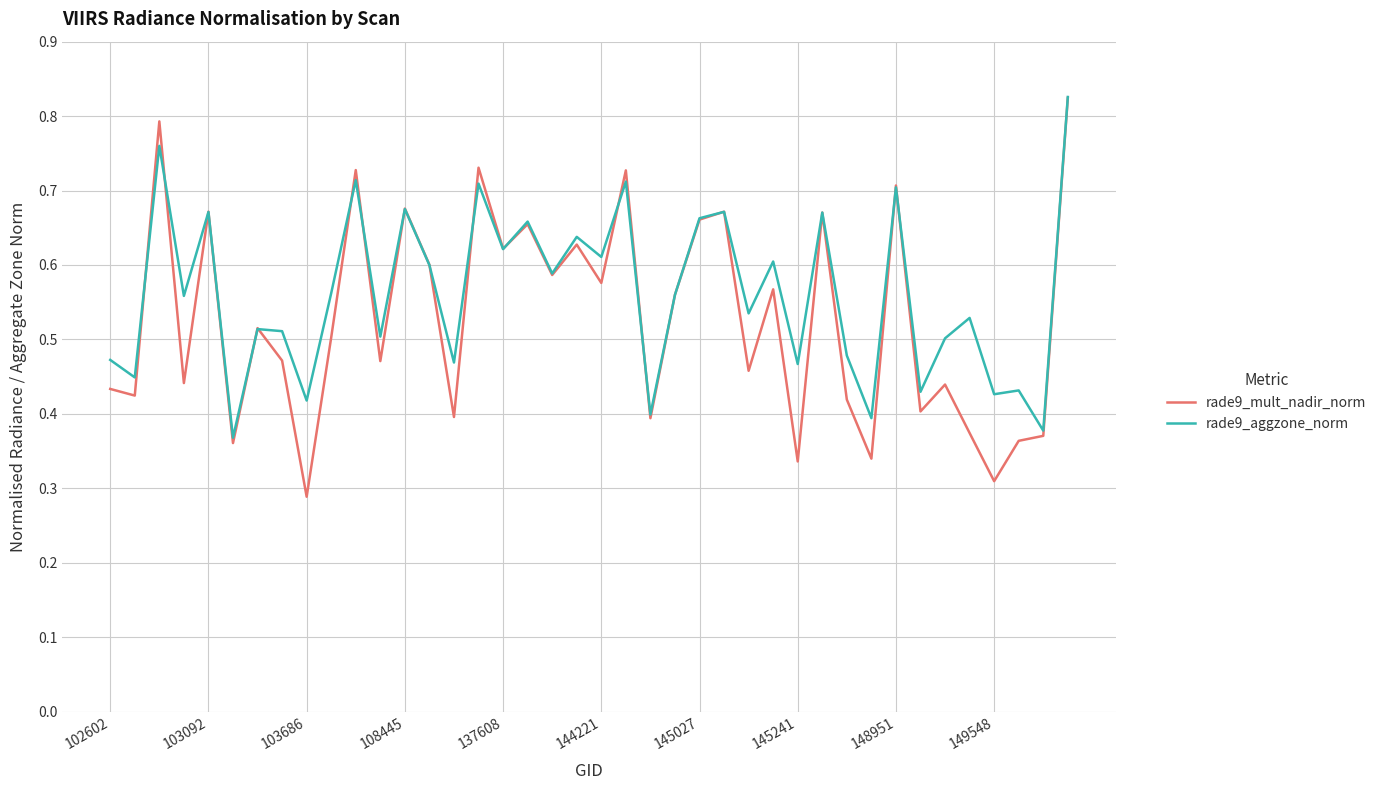

What is the sum of all rade9_aggzone_norm values?

22.5